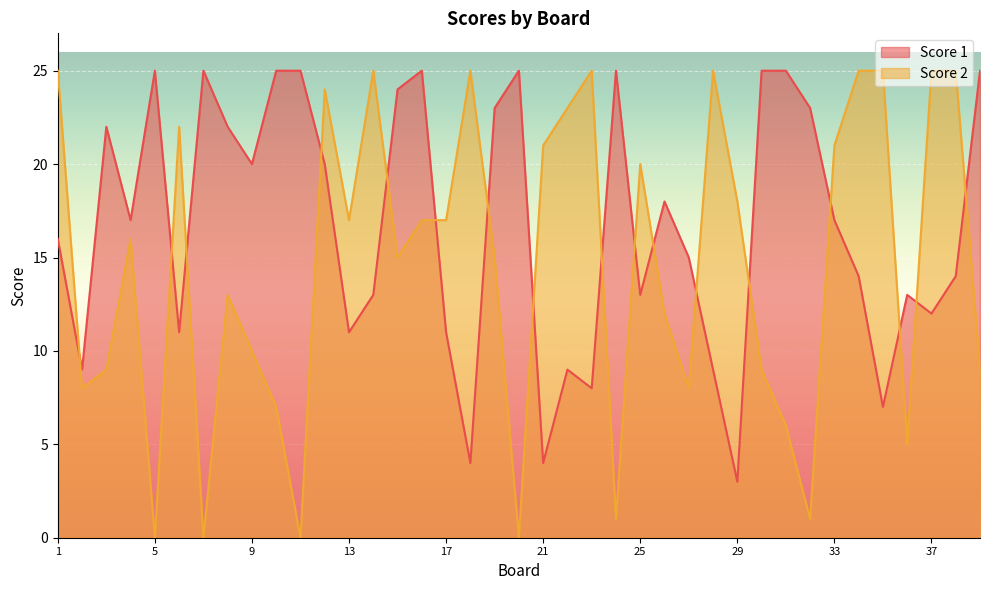

Which series ends up on top after the final intersection of Score 1 and Score 2?

Score 1